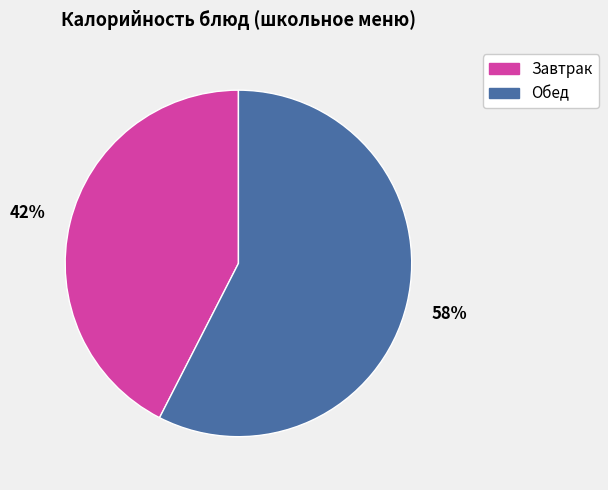

What is the ratio of the value at Обед to the value at Завтрак?

1.4